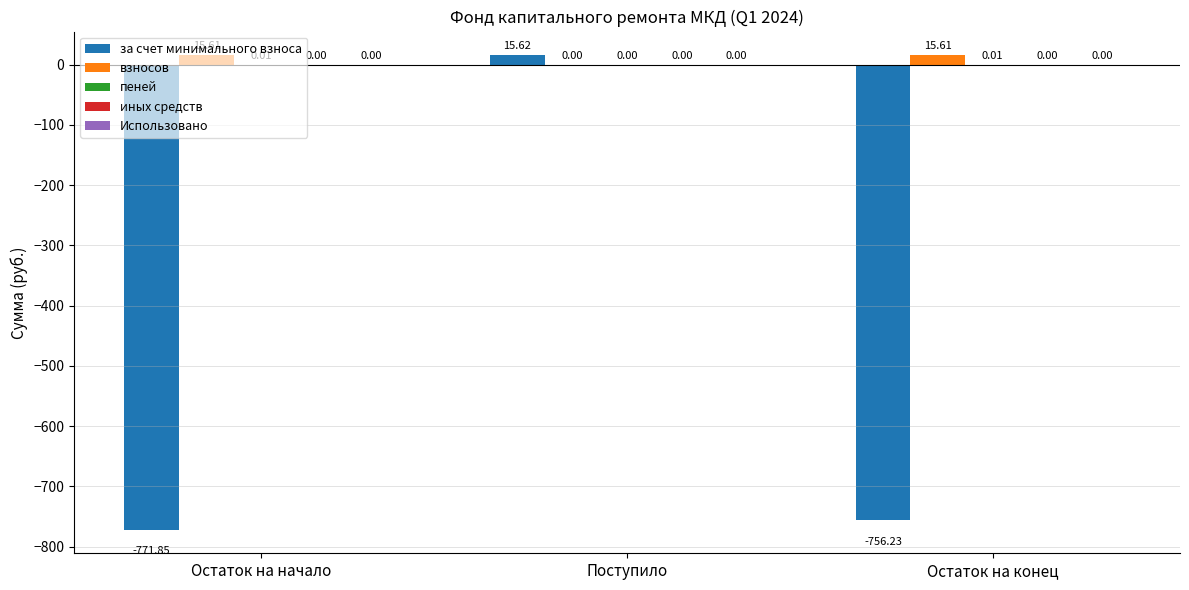

How many distinct data groups are displayed?

3